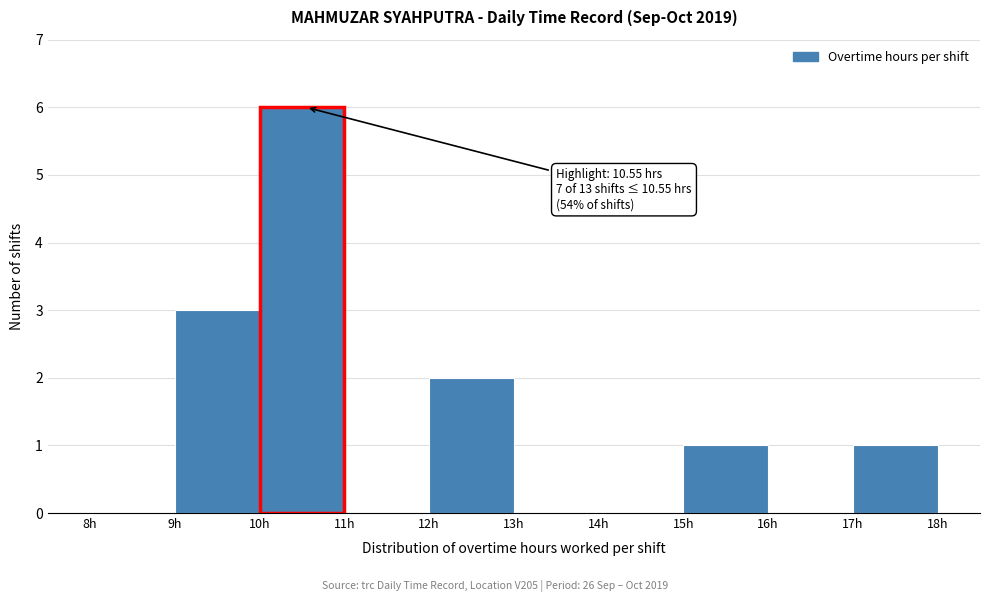

Over which range of the x-axis is the bar tallest?

10 to 11